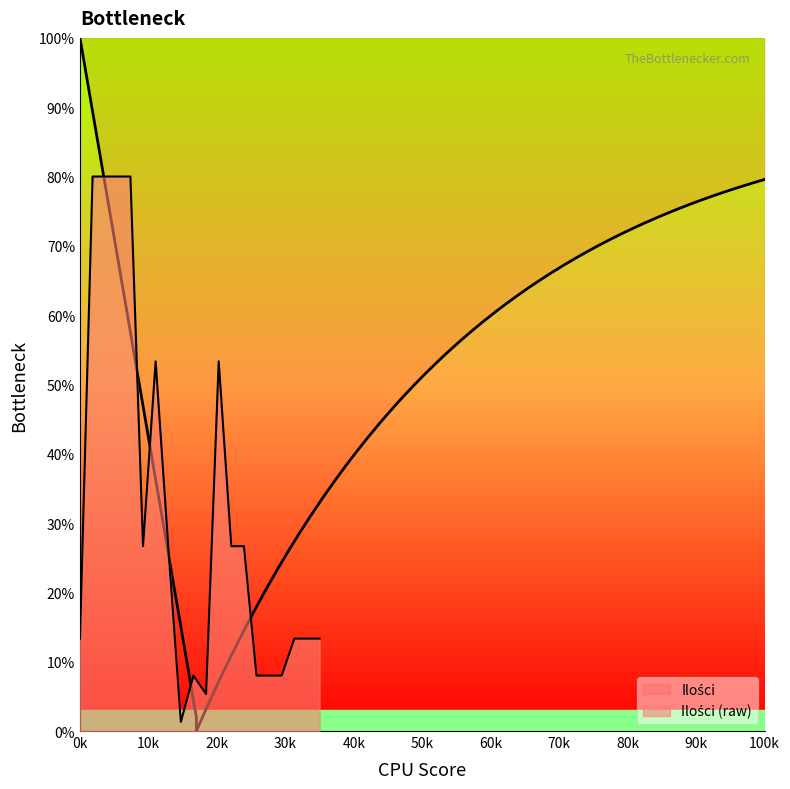

At which category does the data reach its first local peak?

7